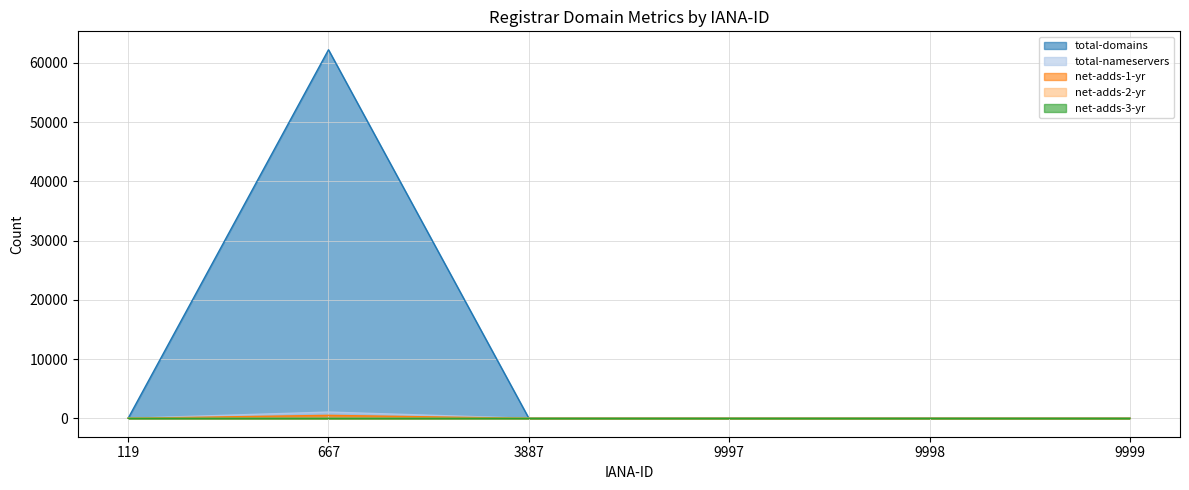

The total-nameservers series shows 1397 at 667. True or false?

False